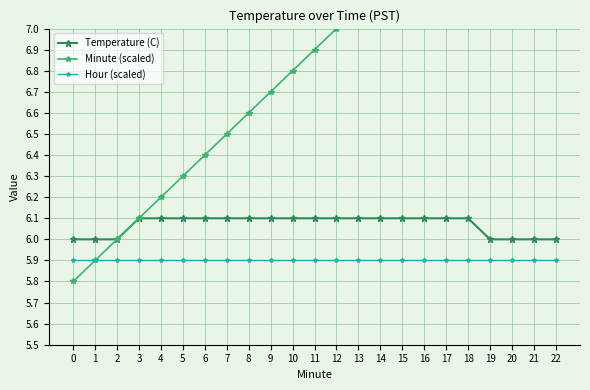

The Hour (scaled) series shows 5.9 at 9. True or false?

True